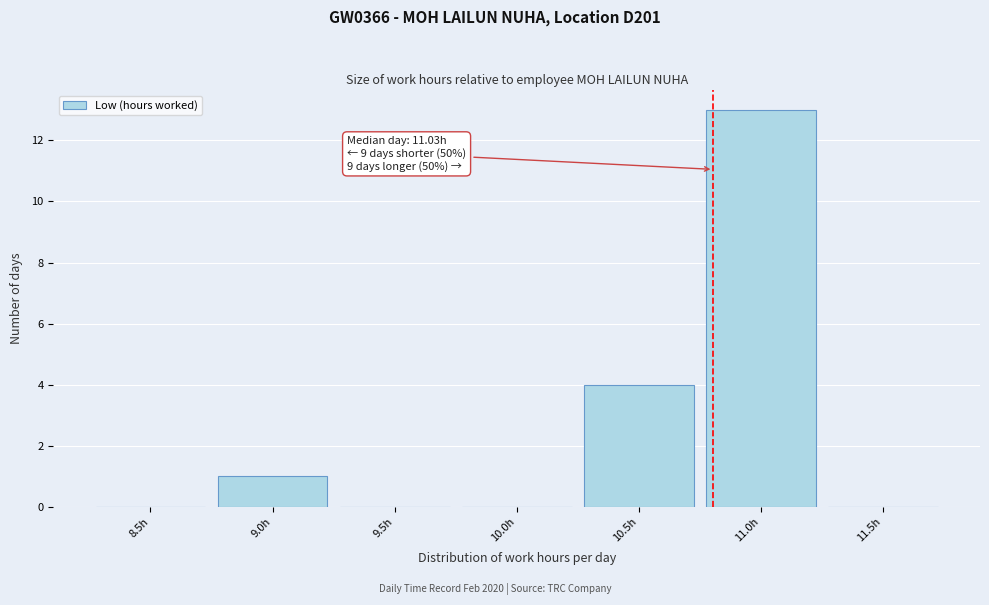

Reading left to right, what are all the values shown in this chart?

8.5h=0	9.0h=1	9.5h=0	10.0h=0	10.5h=4	11.0h=13	11.5h=0